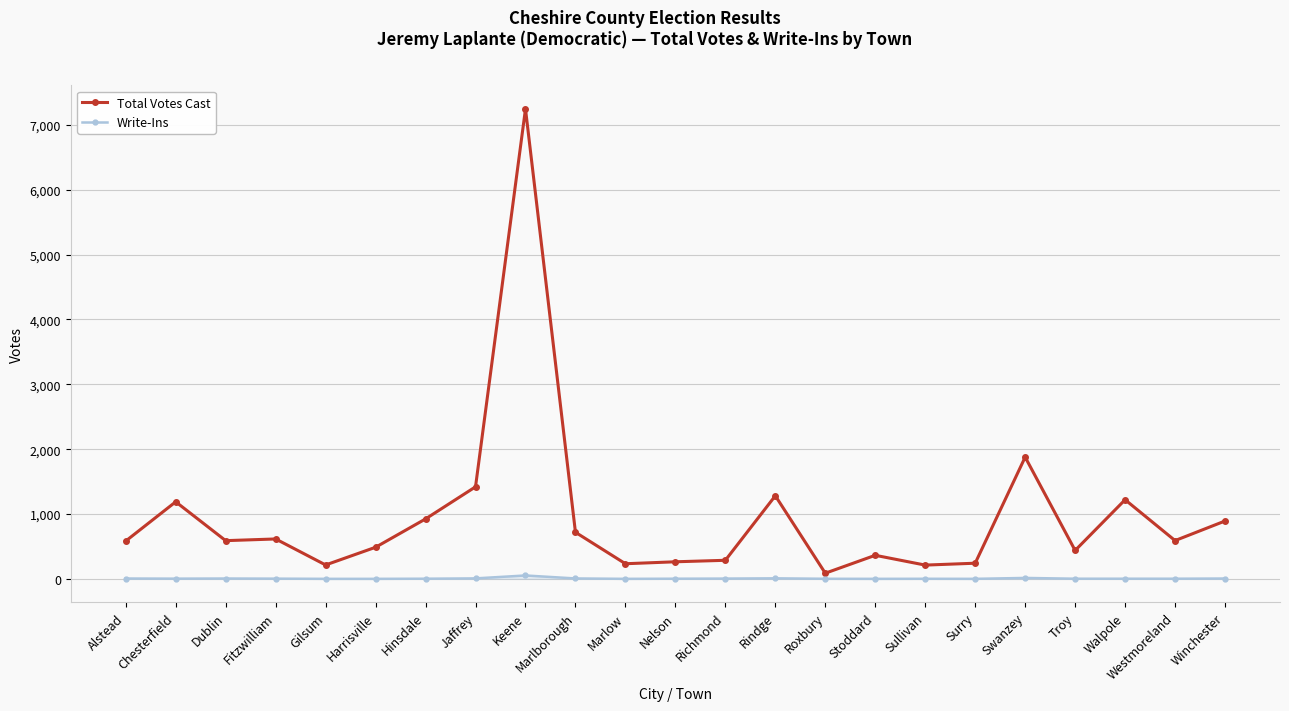

Which series has the widest spread of values?

Total Votes Cast